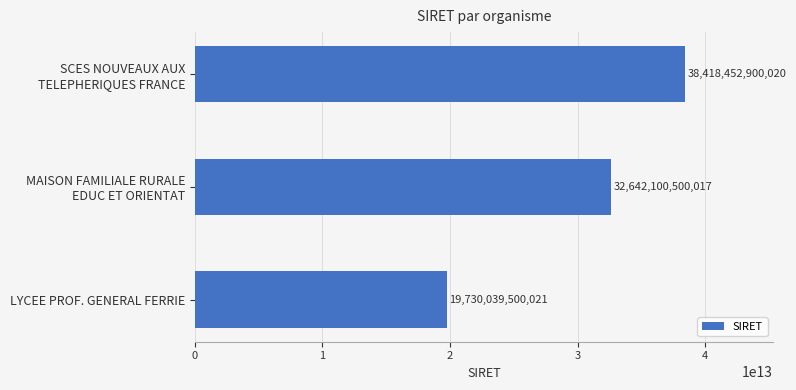

What is the average value?

30263530966686